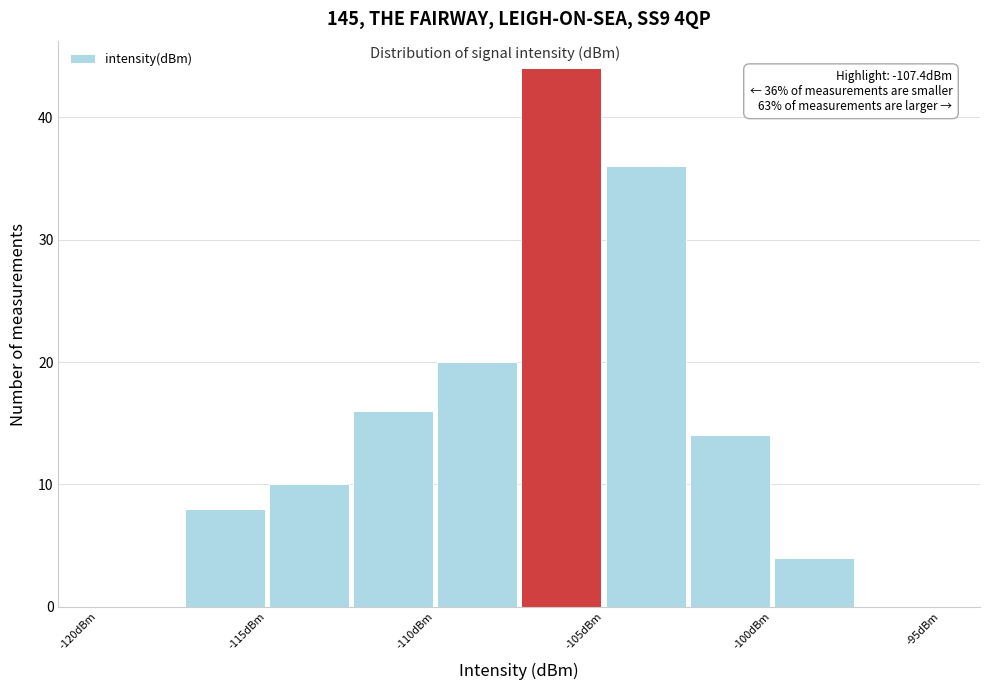

Which range on the x-axis has the tallest bar?

-107.5 to -105.0